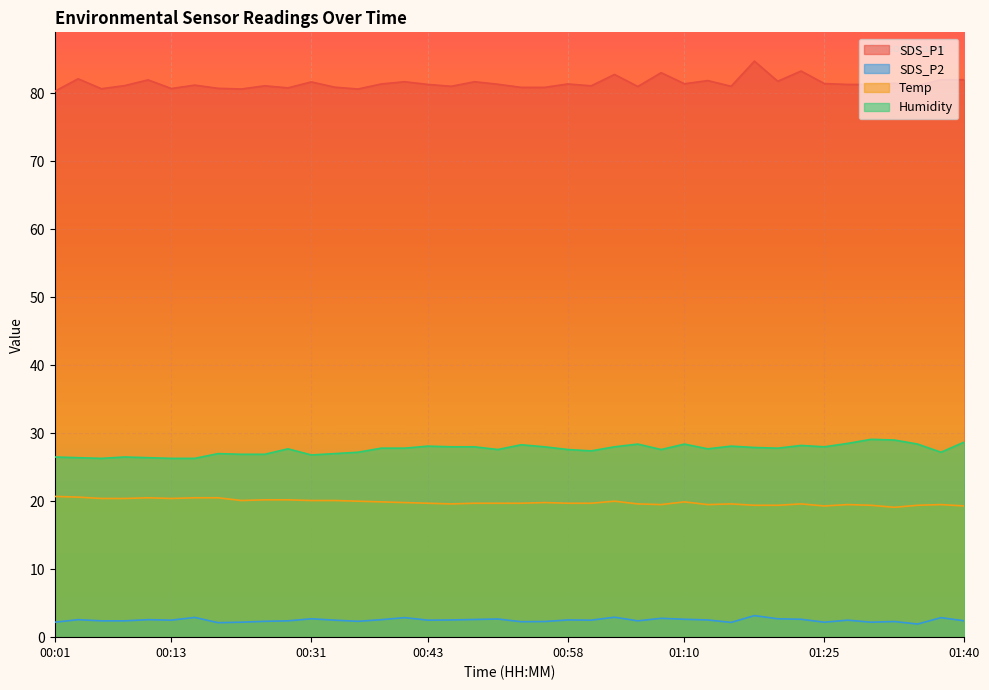

What is the difference between the SDS_P2 values at 00:58 and 00:01?

0.3